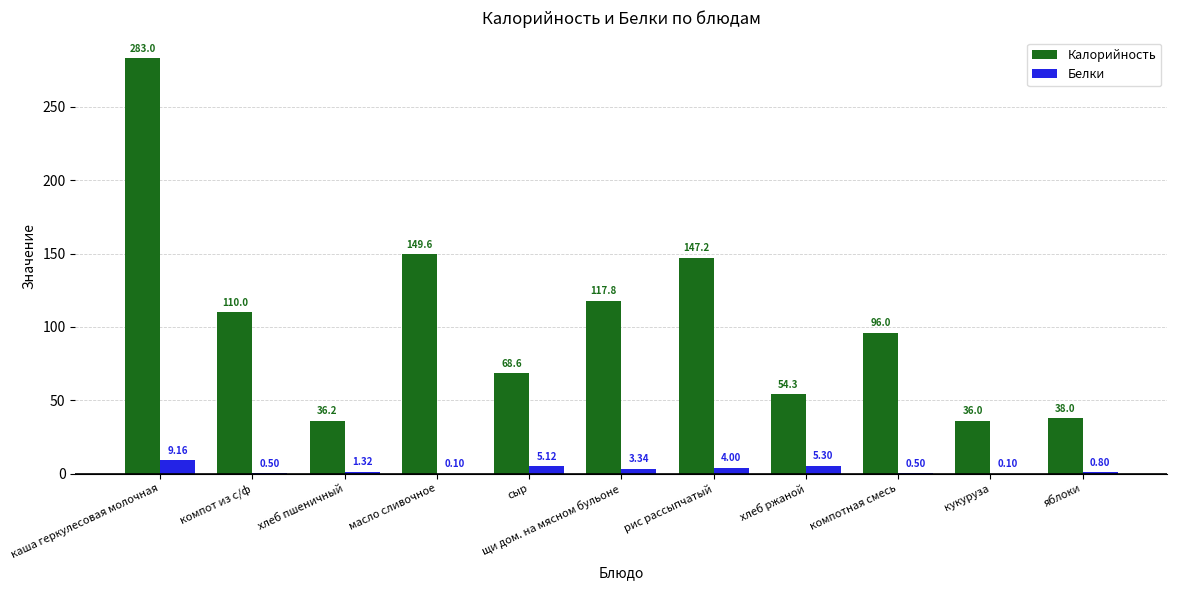

Is the value of Белки at рис рассыпчатый greater than the value of Калорийность at яблоки?

No